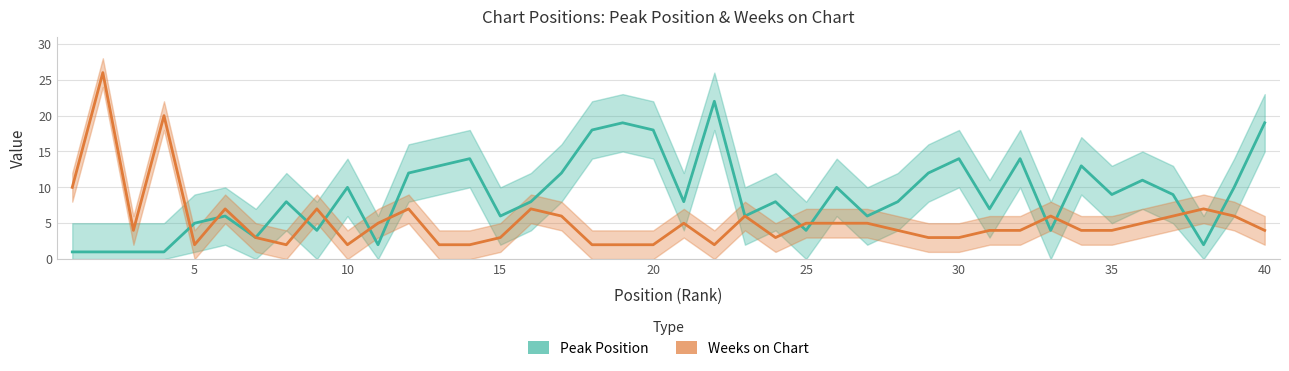

The value of Peak Position at 30 is 5. True or false?

False